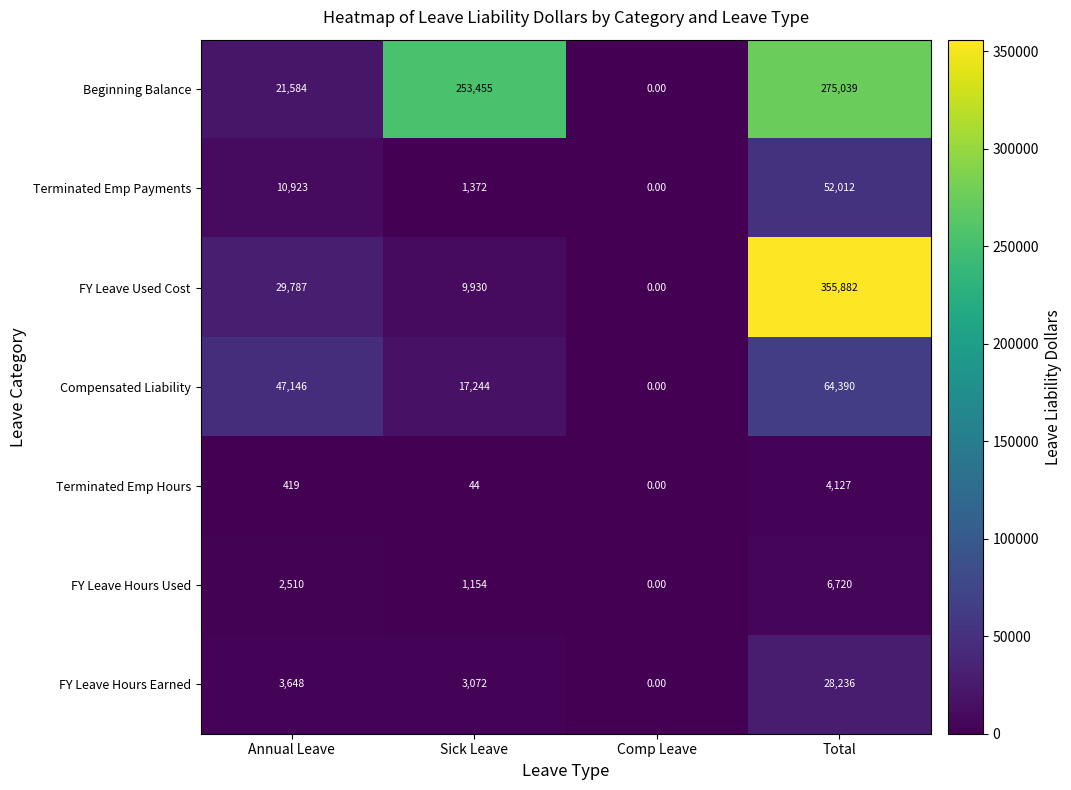

List the series in order of their peak value, highest first.

FY Leave Used Cost, Beginning Balance, Compensated Liability, Terminated Emp Payments, FY Leave Hours Earned, FY Leave Hours Used, Terminated Emp Hours